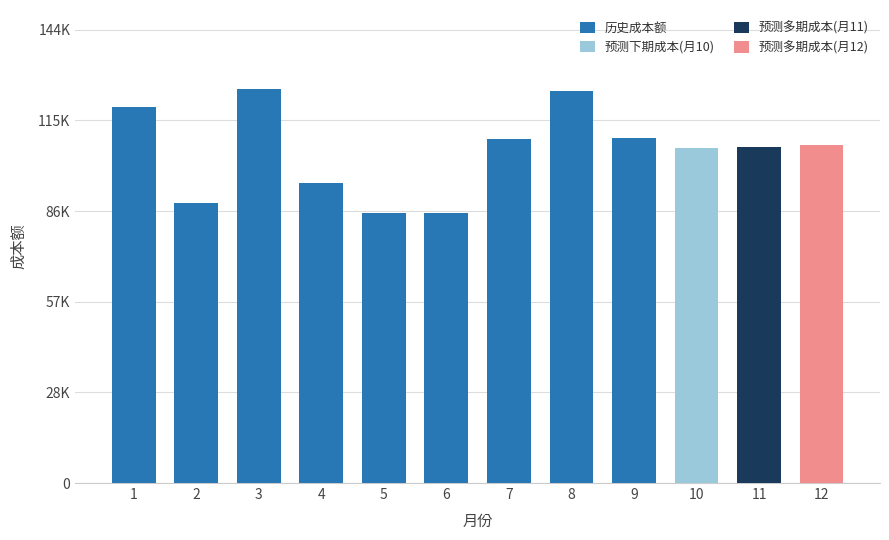

At which label does the data first exceed 109630?

1